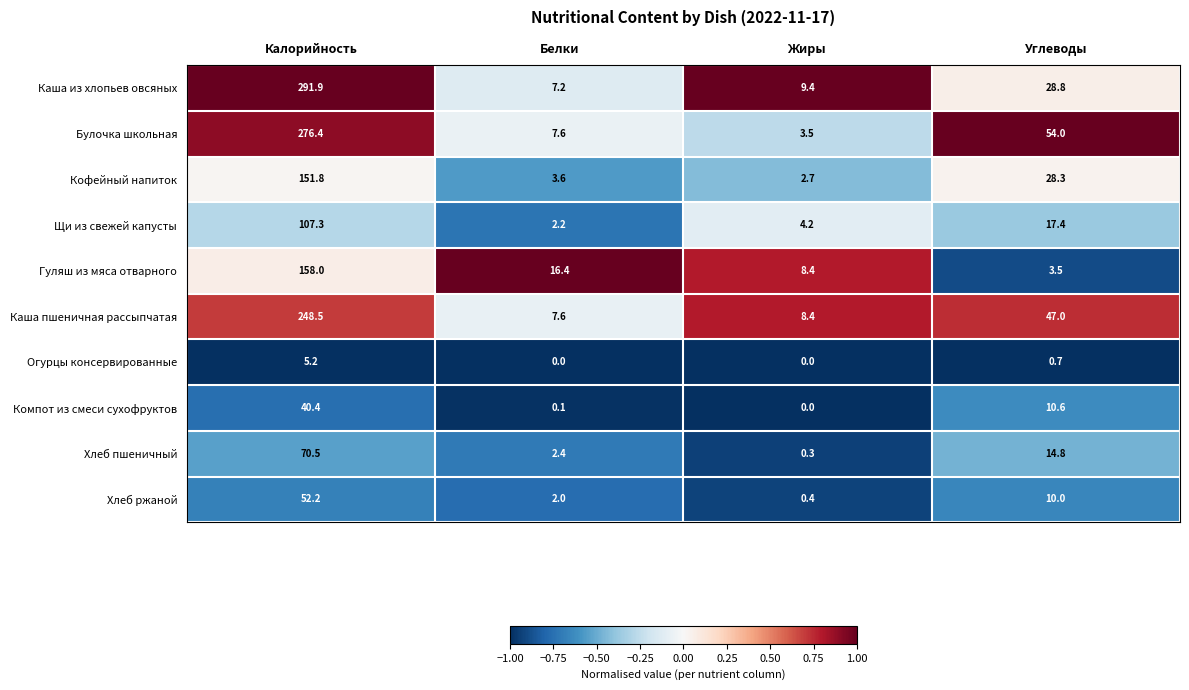

What is the lowest value of the Каша из хлопьев овсяных series?

7.2